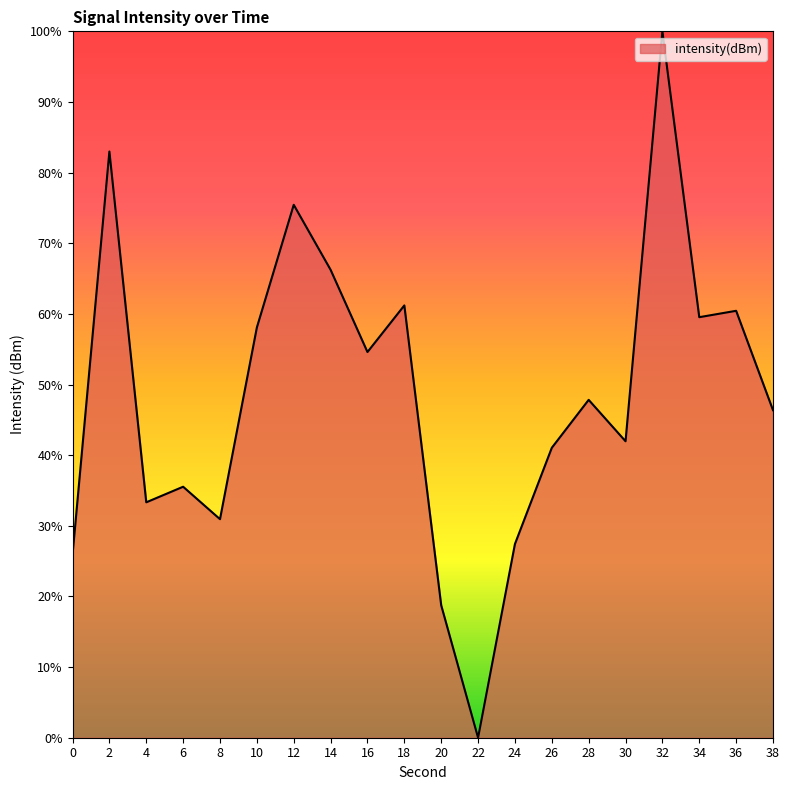

Which label corresponds to the smallest value in the chart?

22